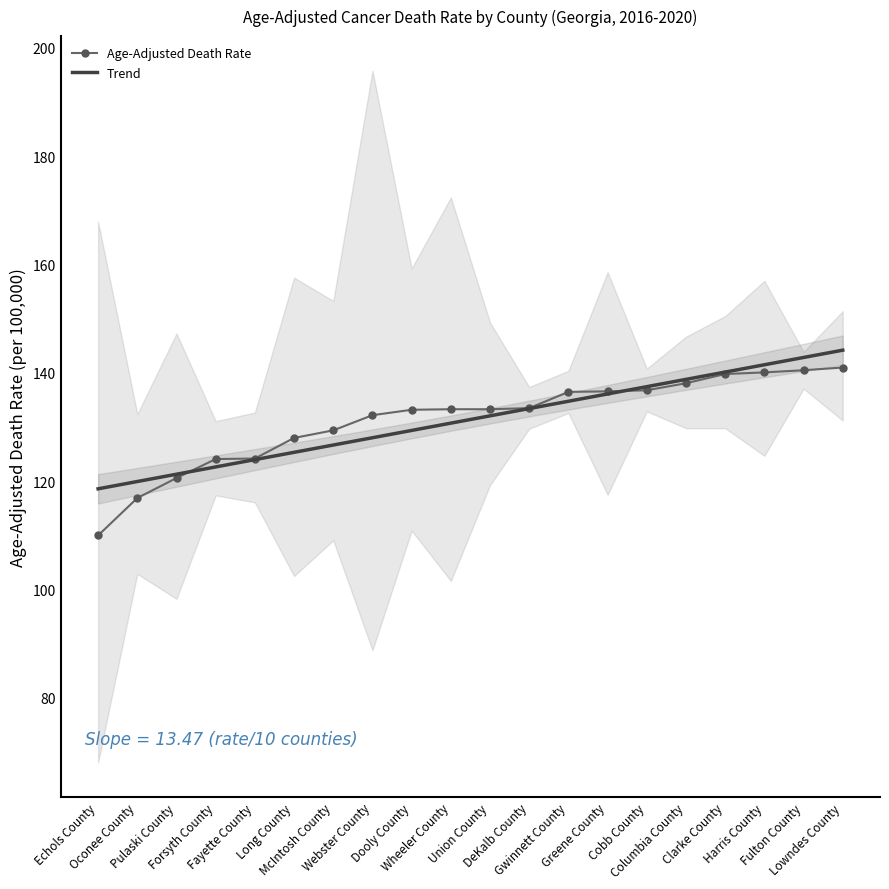

How many times do Age-Adjusted Death Rate and Trend cross each other?

2